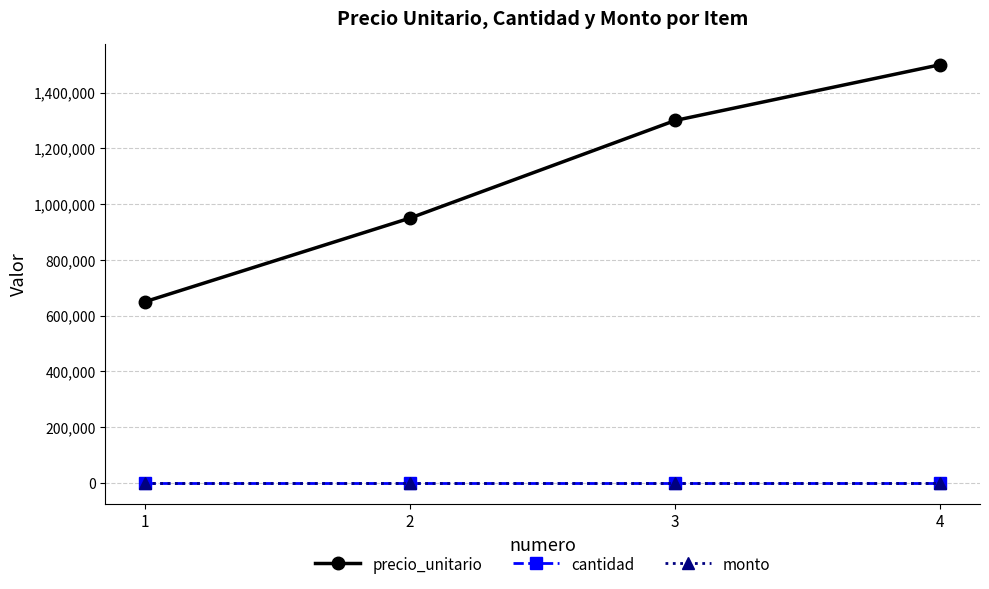

True or false: precio_unitario and cantidad cross at least once.

False